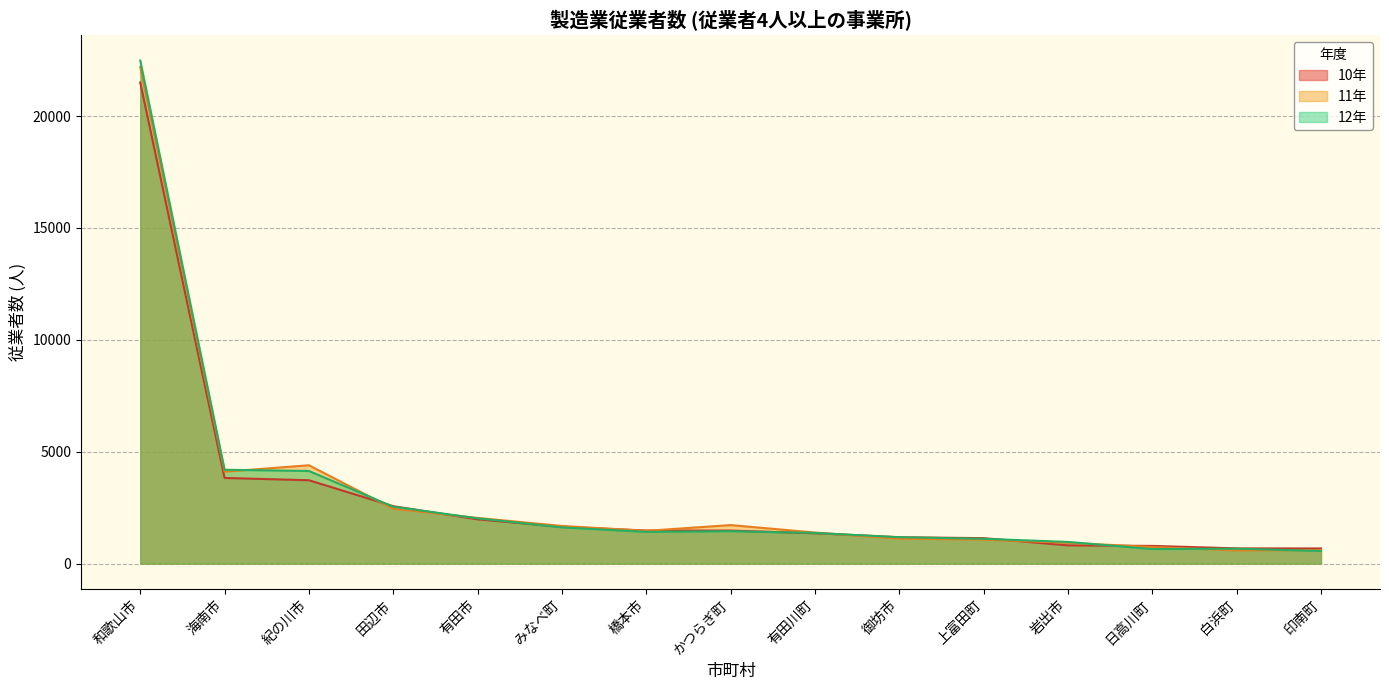

What is the maximum value for 10年?

21501